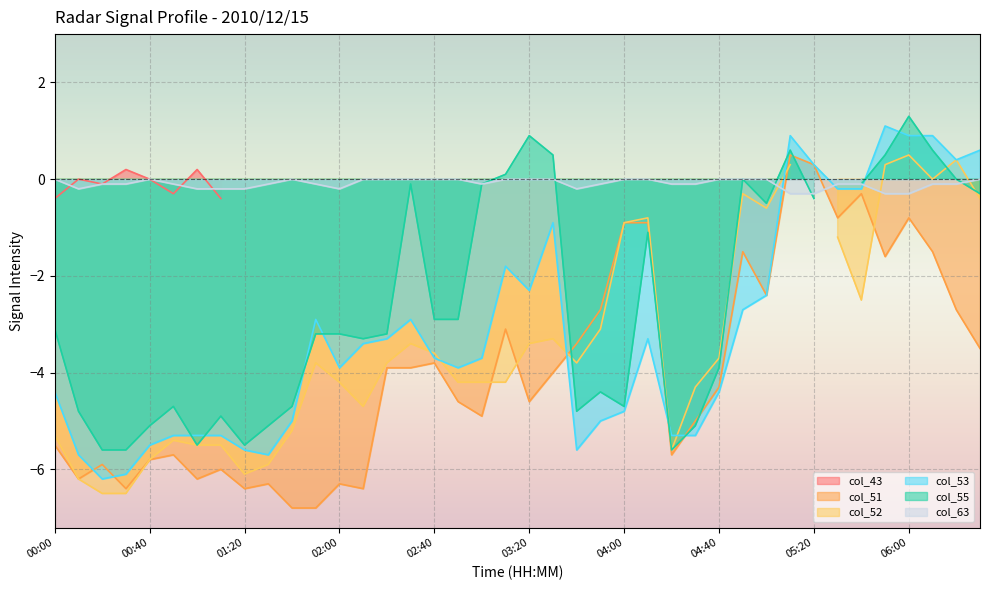

Which category has the lowest value across all series?

01:40